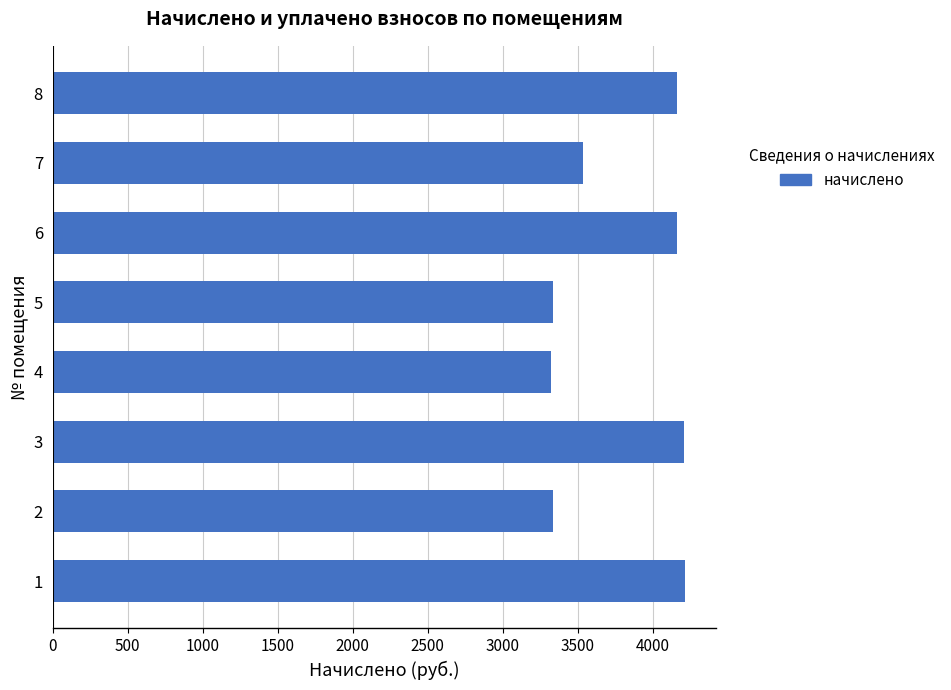

What is the maximum value shown in the chart?

4214.5